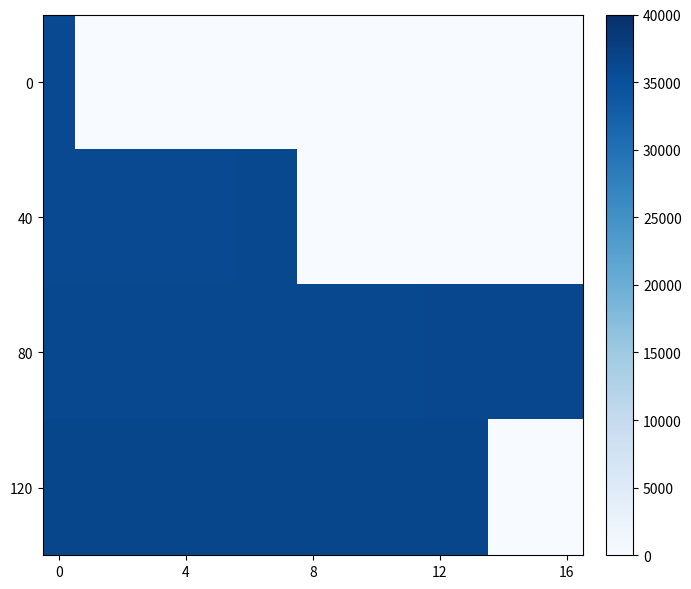

Which series has the largest range (max minus min)?

120